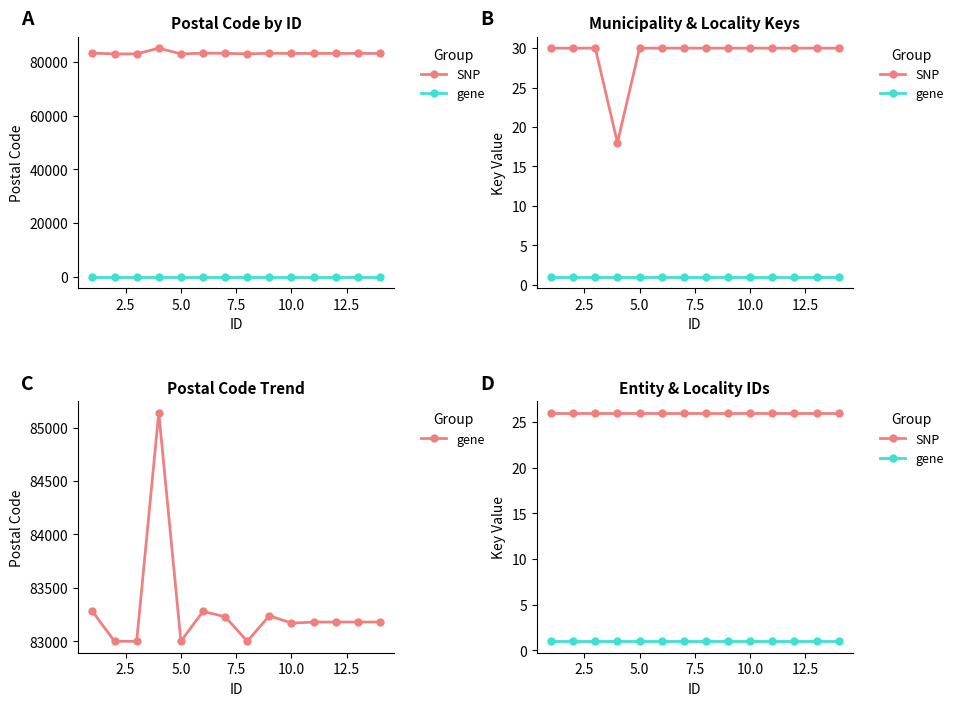

True or false: gene and SNP intersect in this chart.

False